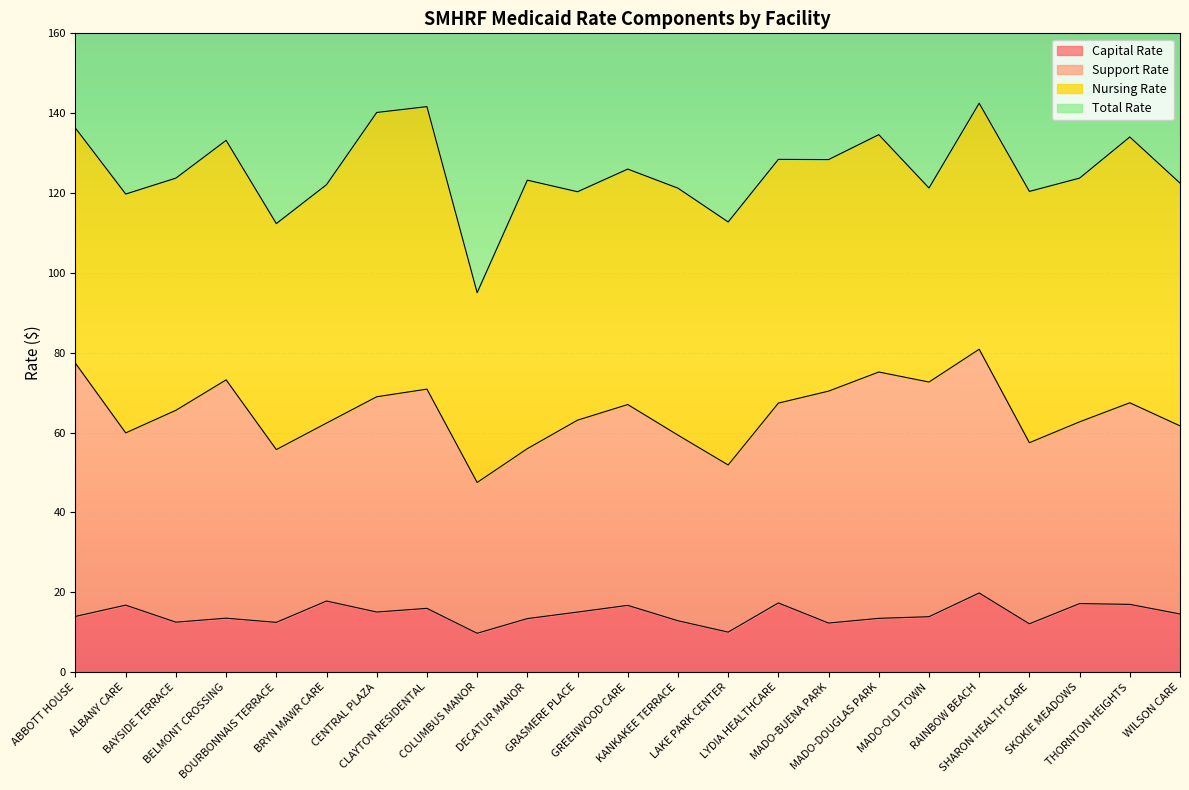

At which category does Total Rate reach its first local peak?

BELMONT CROSSING